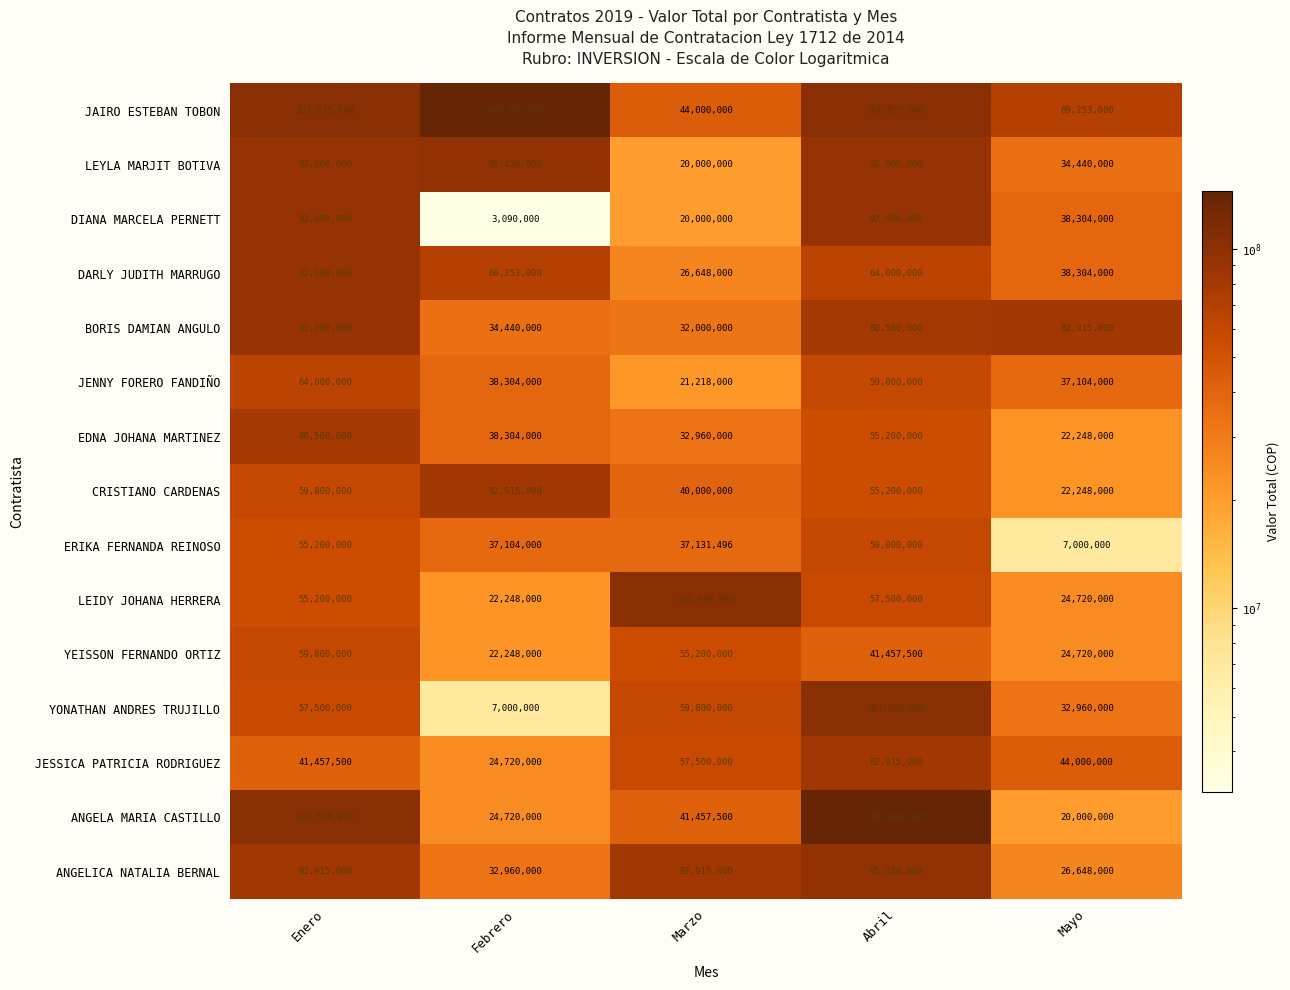

At which label is JENNY FORERO FANDIÑO closest to 42609000?

Febrero